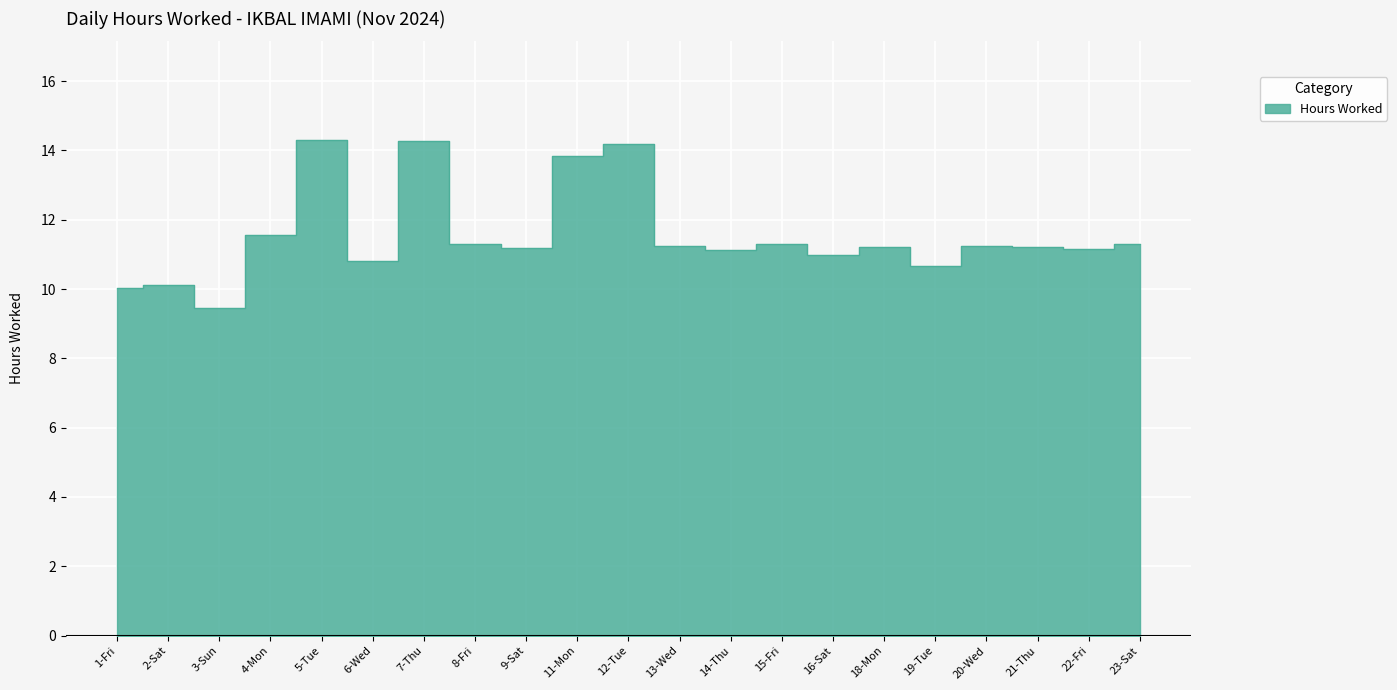

What position from the right is 11-Mon?

12